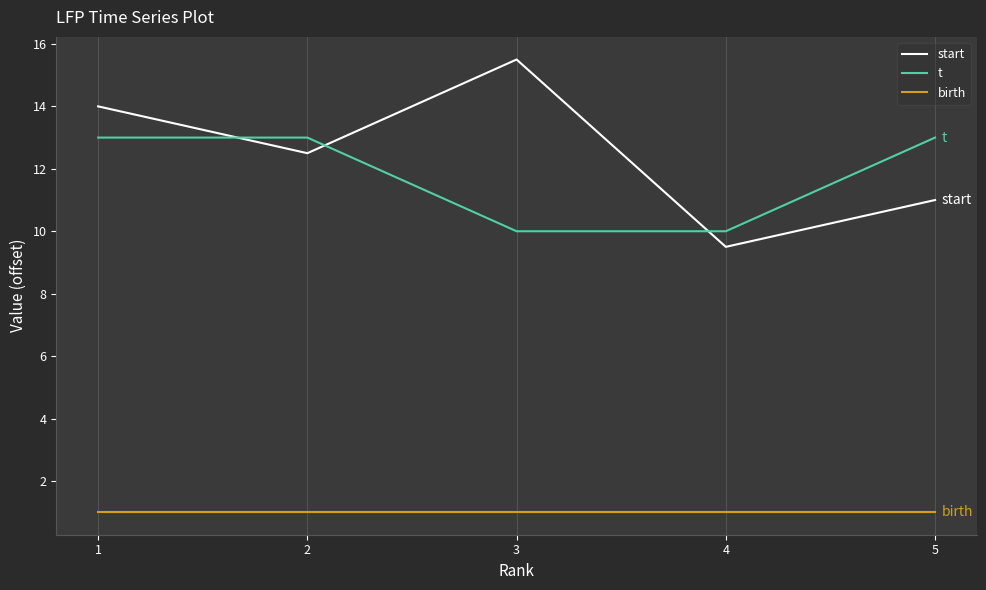

How many t values are between 10 and 13?

5